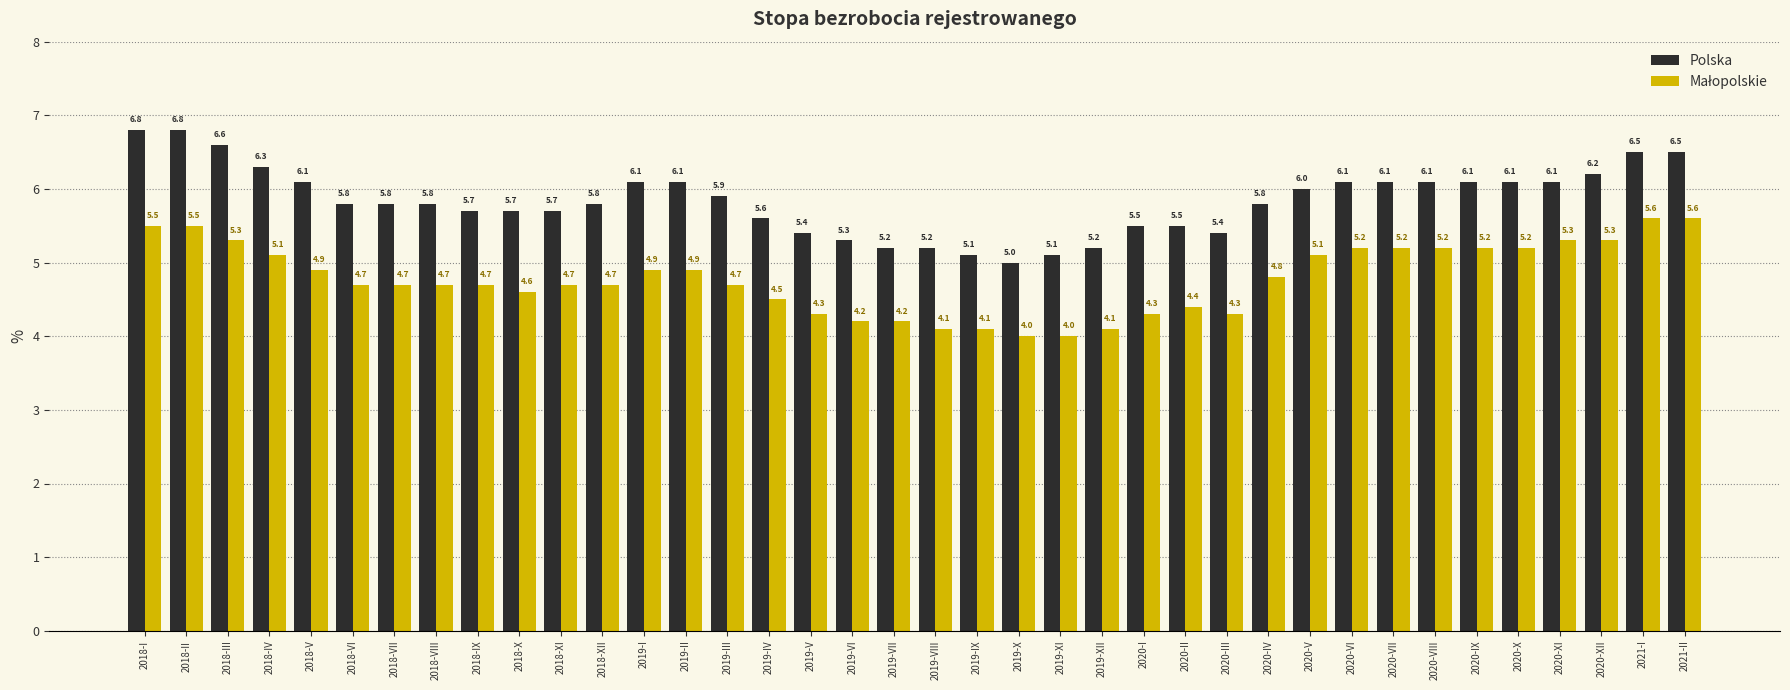

What is the smallest value displayed?

4.0